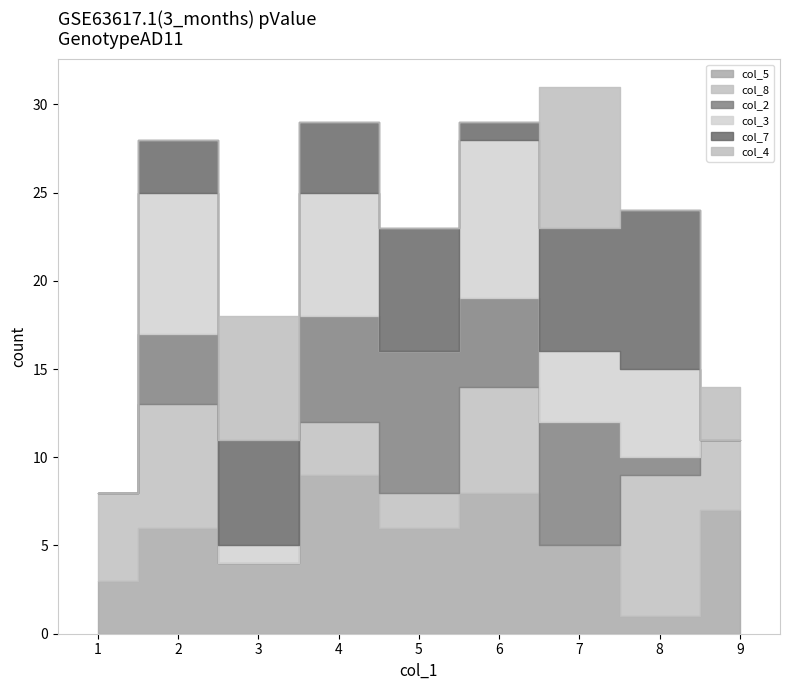

Is the value of col_5 at 6 greater than the value of col_3 at 5?

Yes